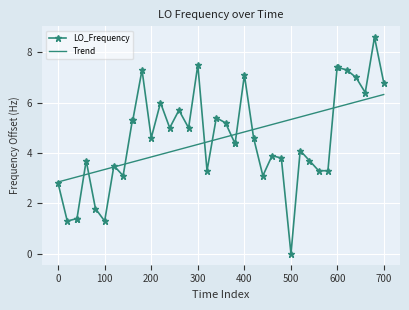

Which series has the largest range (max minus min)?

LO_Frequency